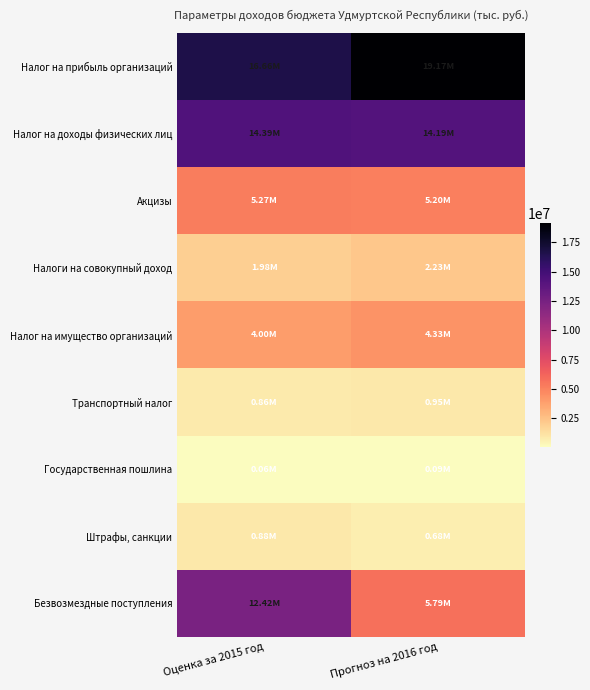

Which series has the widest spread of values?

Безвозмездные поступления